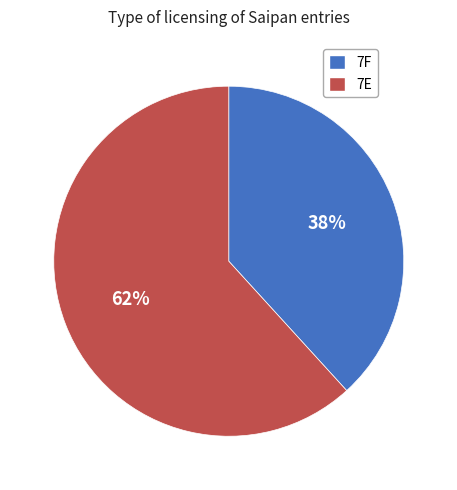

Count the number of slices in the pie.

2